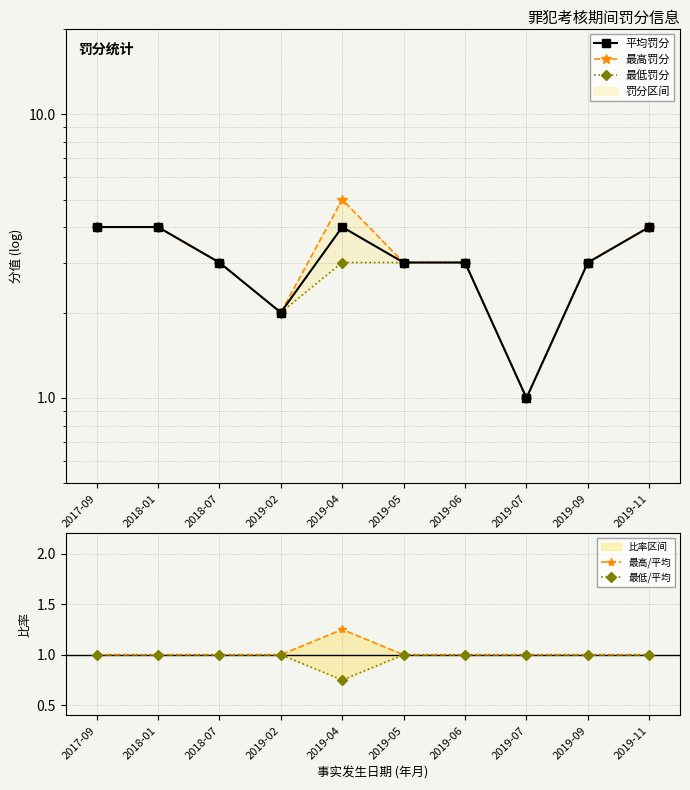

What is the difference between the 最高罚分 values at 2019-09 and 2019-04?

2.0